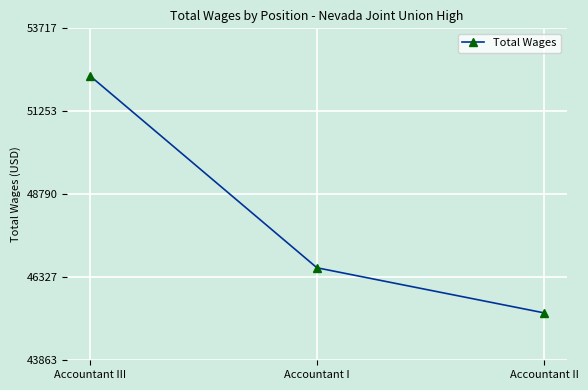

What is the sum of the values at Accountant I and Accountant III?

98918